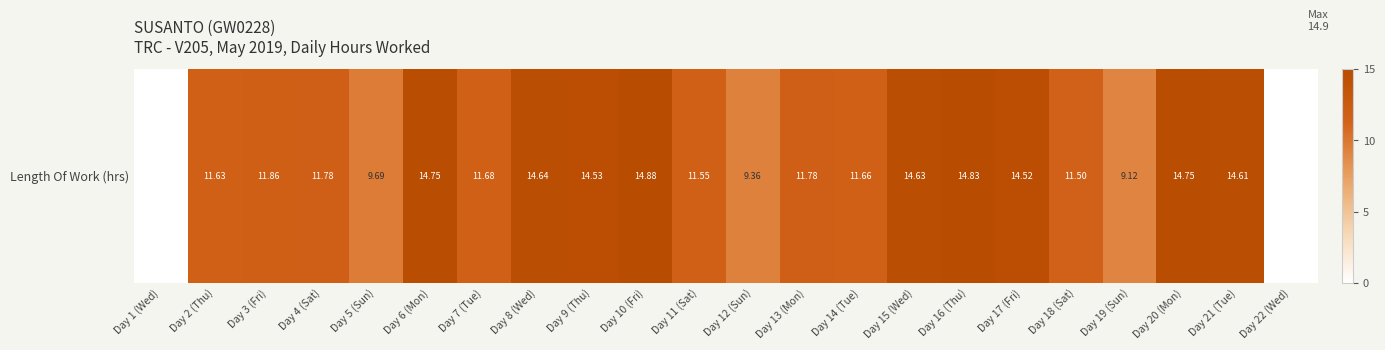

Rank the categories by value from lowest to highest.

Day 1 (Wed), Day 22 (Wed), Day 19 (Sun), Day 12 (Sun), Day 5 (Sun), Day 18 (Sat), Day 11 (Sat), Day 2 (Thu), Day 14 (Tue), Day 7 (Tue), Day 4 (Sat), Day 13 (Mon), Day 3 (Fri), Day 17 (Fri), Day 9 (Thu), Day 21 (Tue), Day 15 (Wed), Day 8 (Wed), Day 6 (Mon), Day 20 (Mon), Day 16 (Thu), Day 10 (Fri)